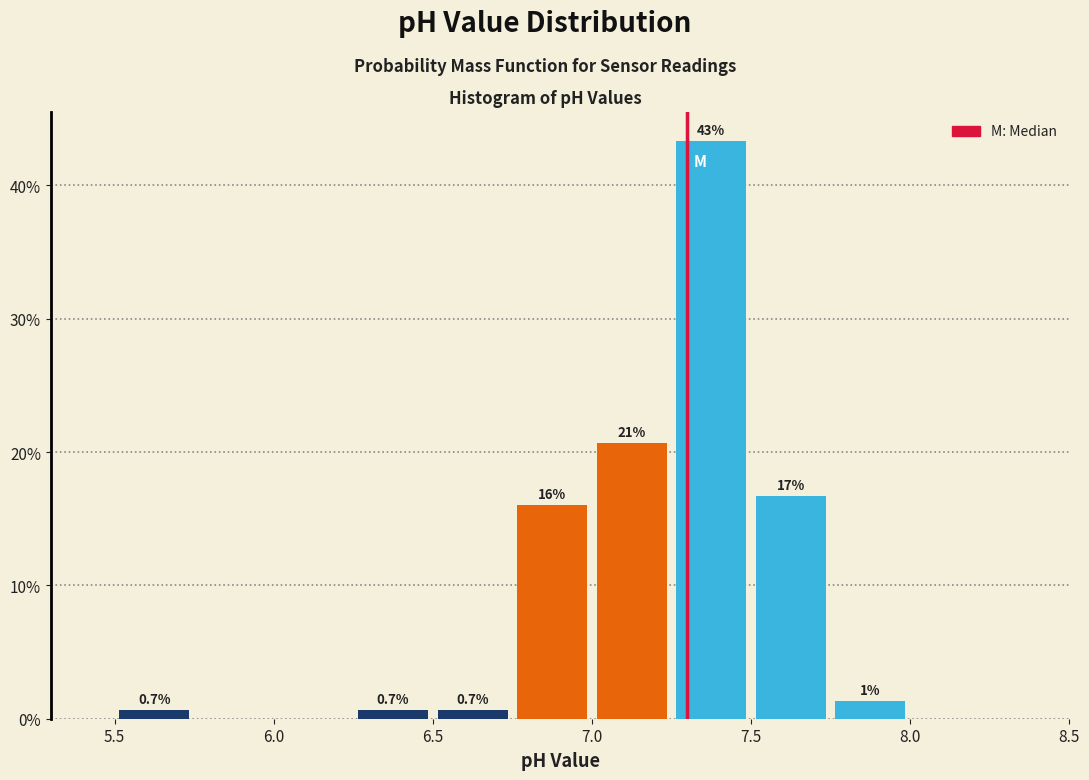

Which range on the x-axis has the tallest bar?

7.25 to 7.50